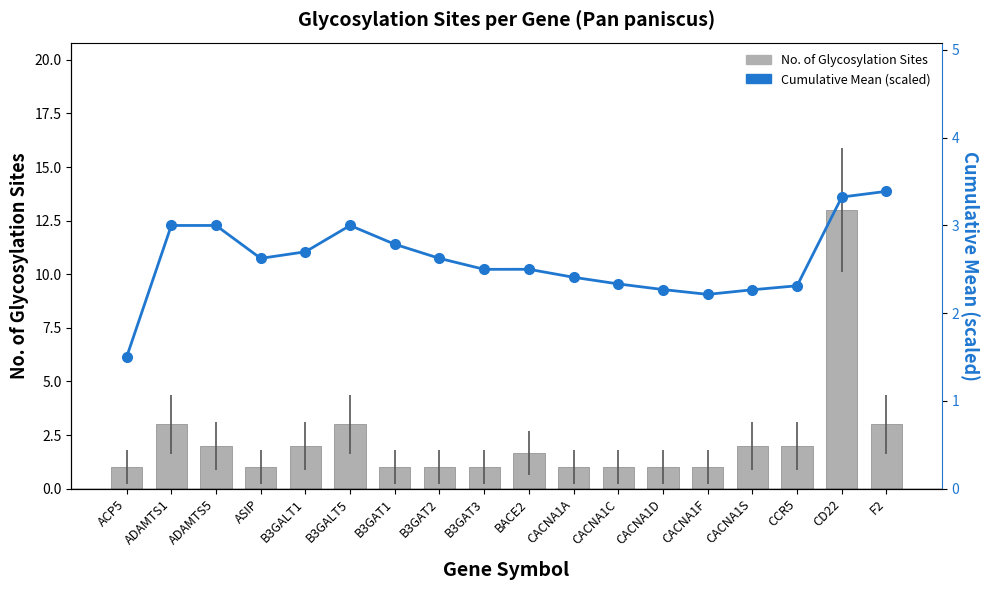

Does the chart contain any negative values?

No